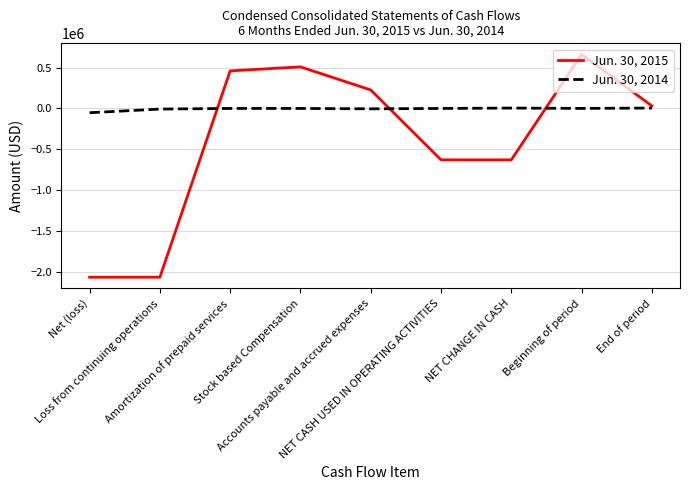

True or false: Jun. 30, 2015 has more than 1 points higher than both neighbors.

True